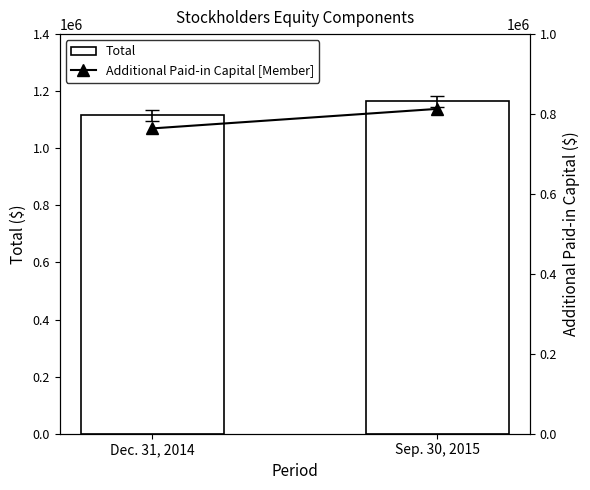

What is the lowest value of the Additional Paid-in Capital [Member] series?

764025